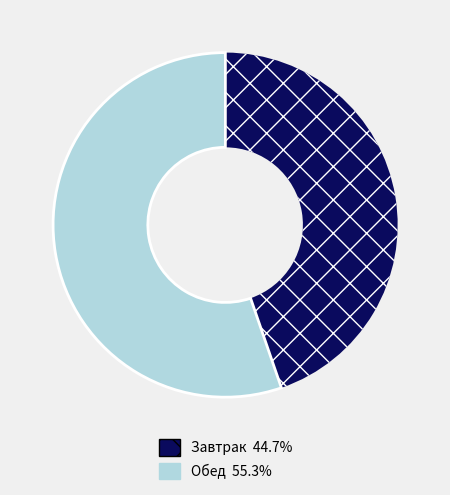

Count the number of slices in the pie.

2